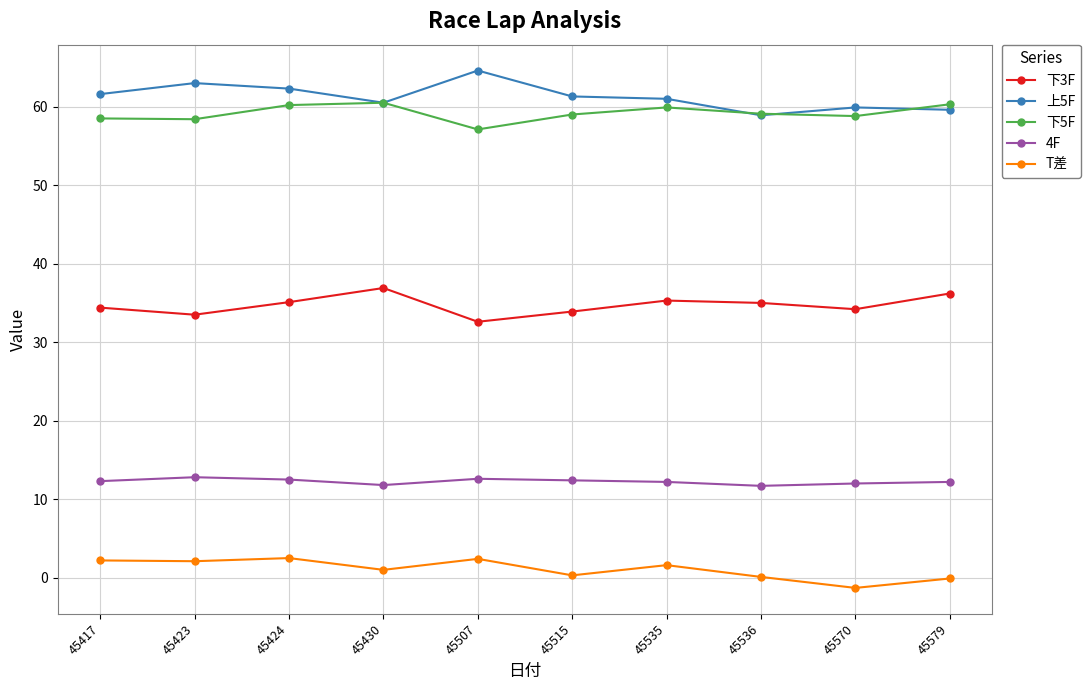

What is the maximum value for 下3F?

36.9